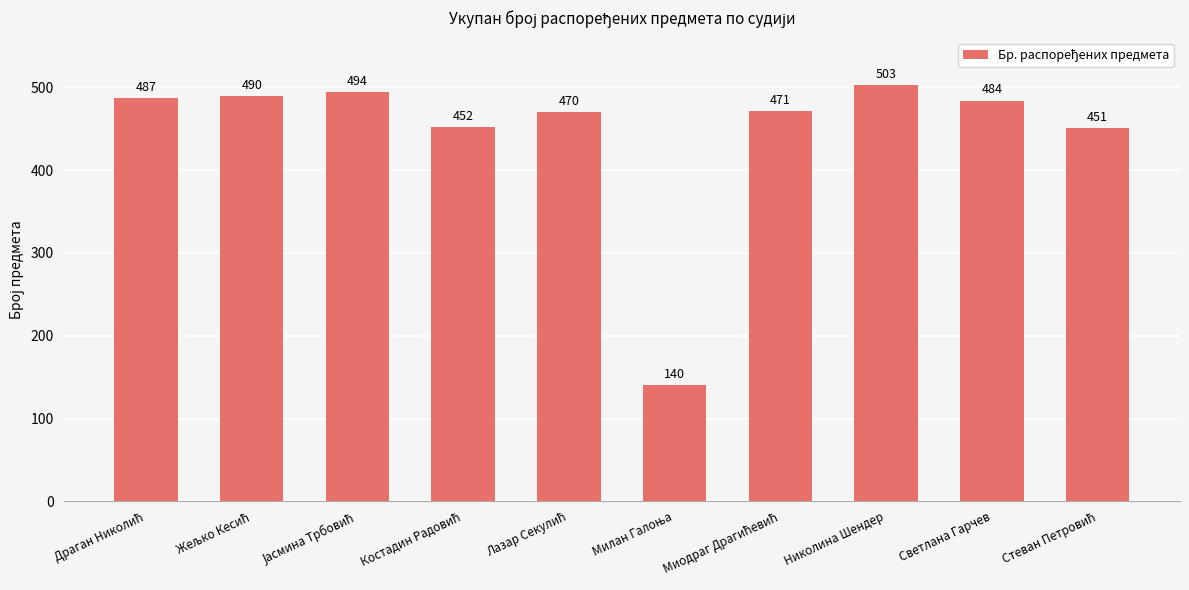

What is the sum of all values?

4442